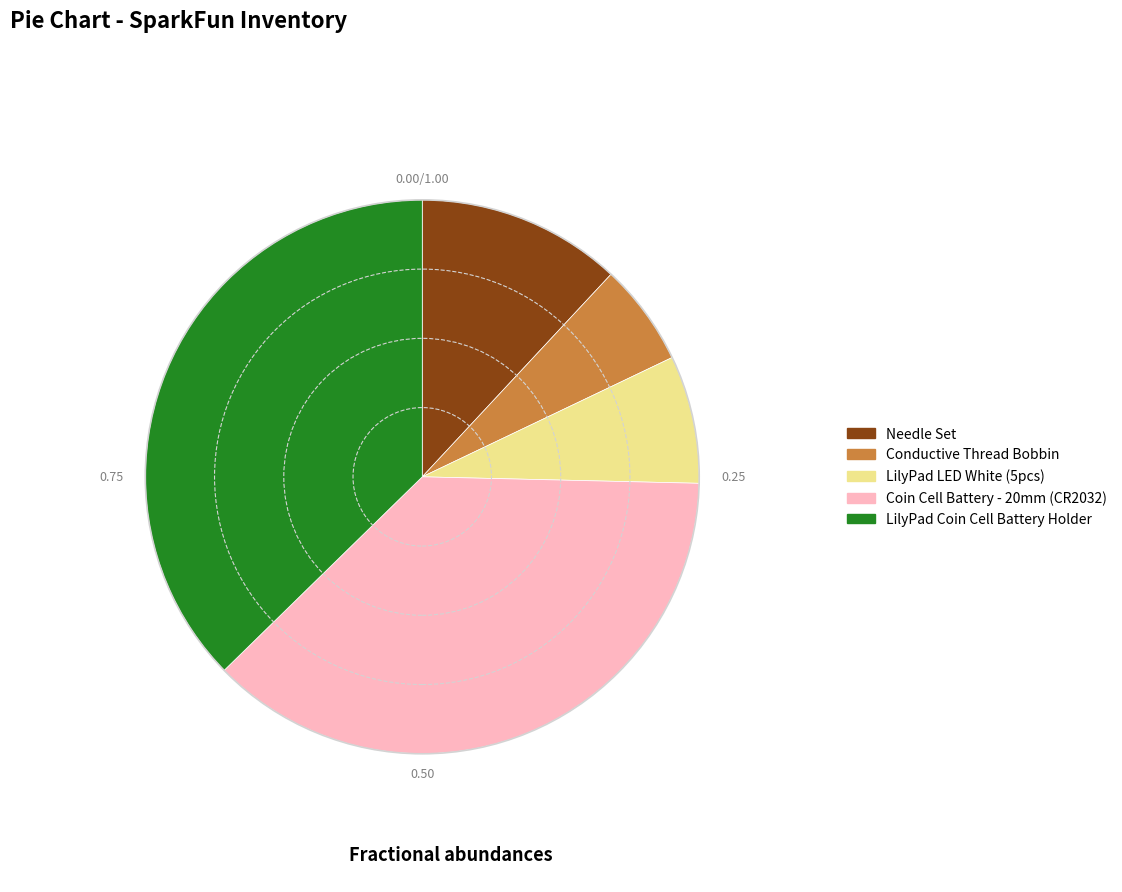

Does any single category account for the majority?

No